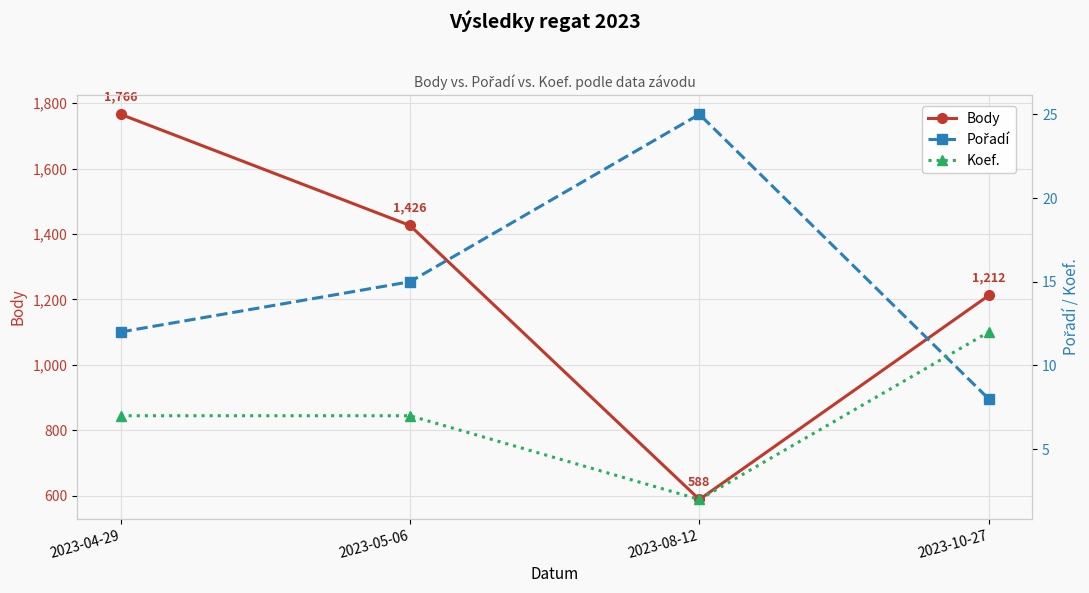

List the labels in order of Body value, largest first.

2023-04-29, 2023-05-06, 2023-10-27, 2023-08-12